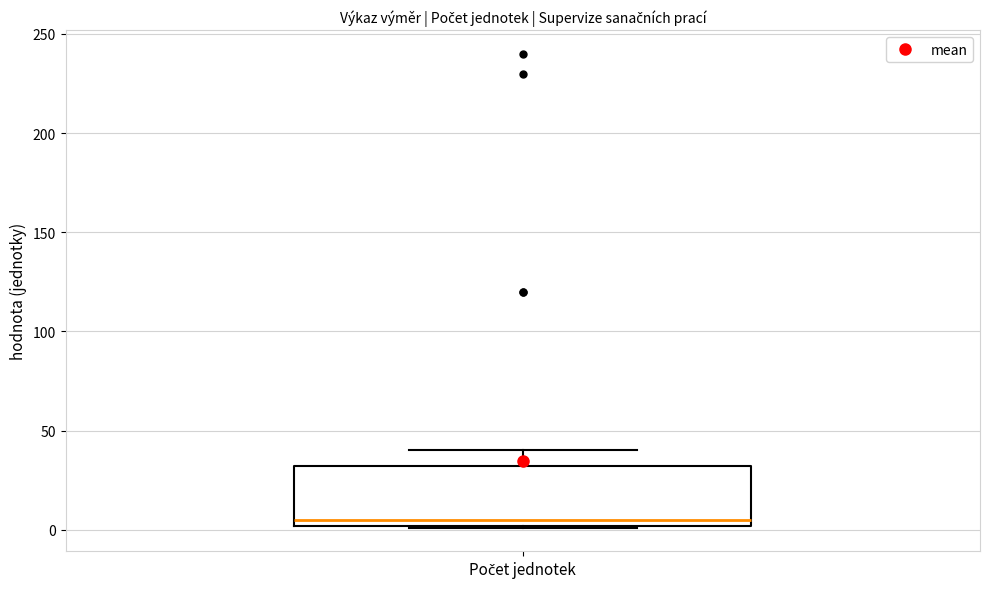

Read this box plot against the y-axis: the position of the median line, the range covered by the box, and the ends of both whiskers. The values are not printed on the chart, so give them approximately, as read against the axis.

median 5, box 0 to 30, whiskers 0 to 40